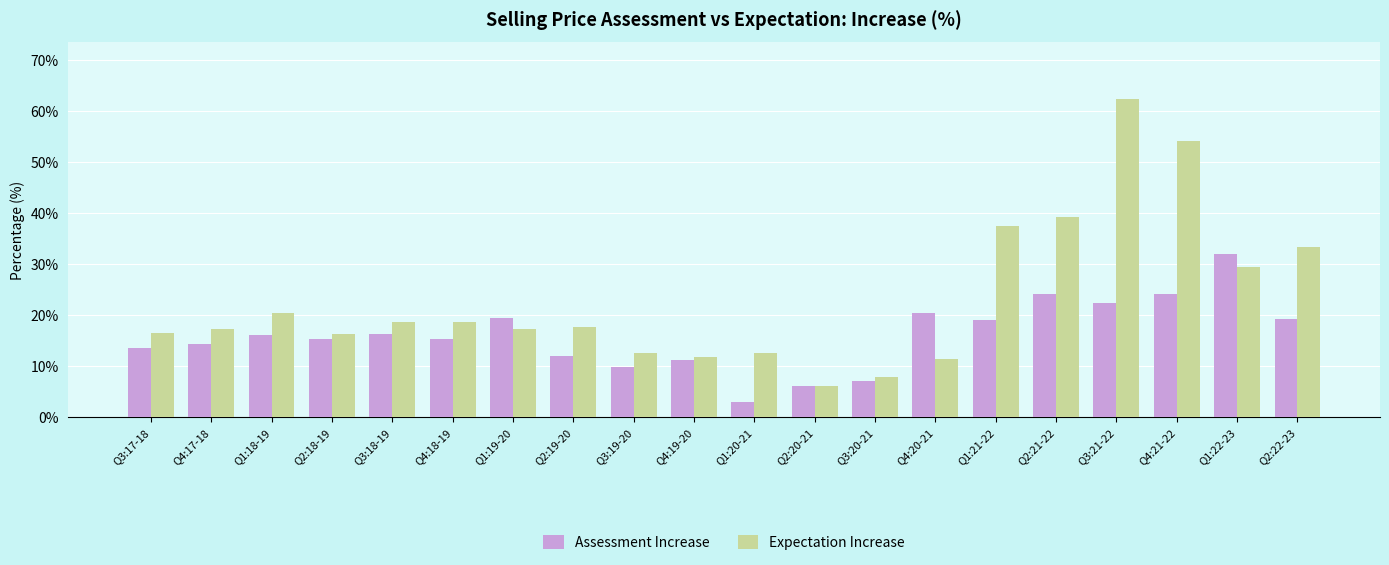

What is the value of the Assessment Increase bar at the 11th from the left?

3.0